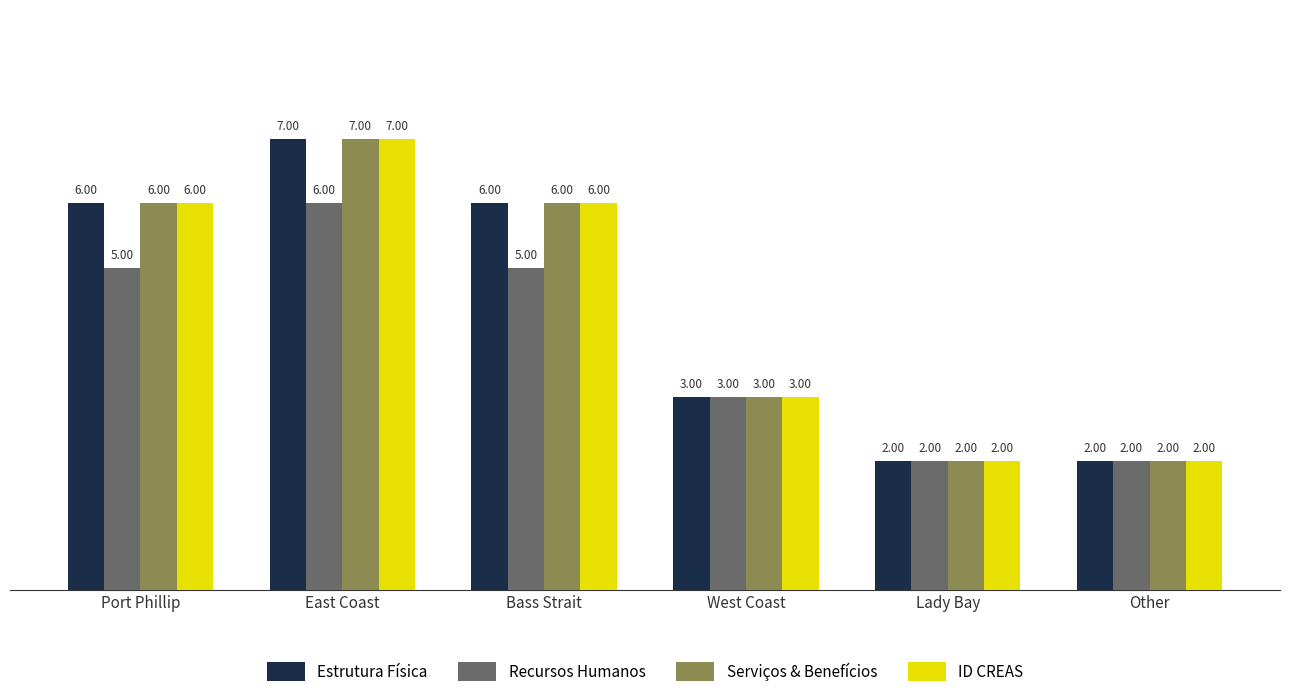

At which category is the sum across all series the highest?

East Coast